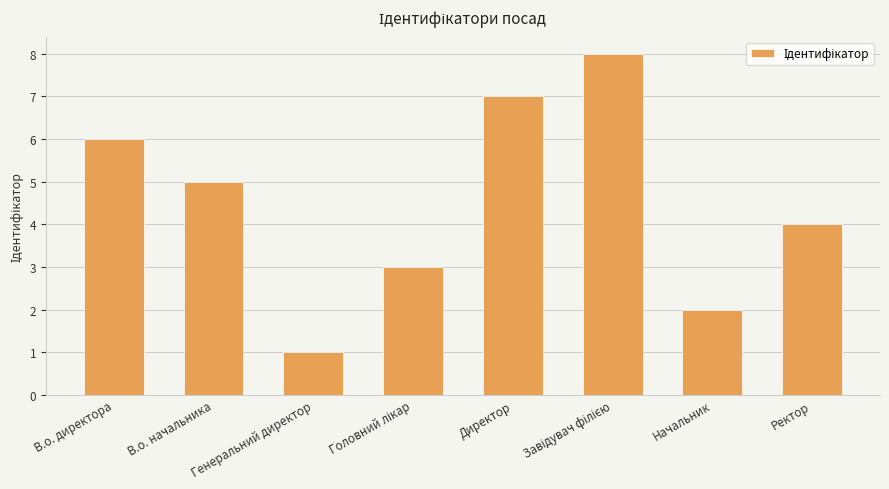

Where is the data nearest to the value 4?

Ректор